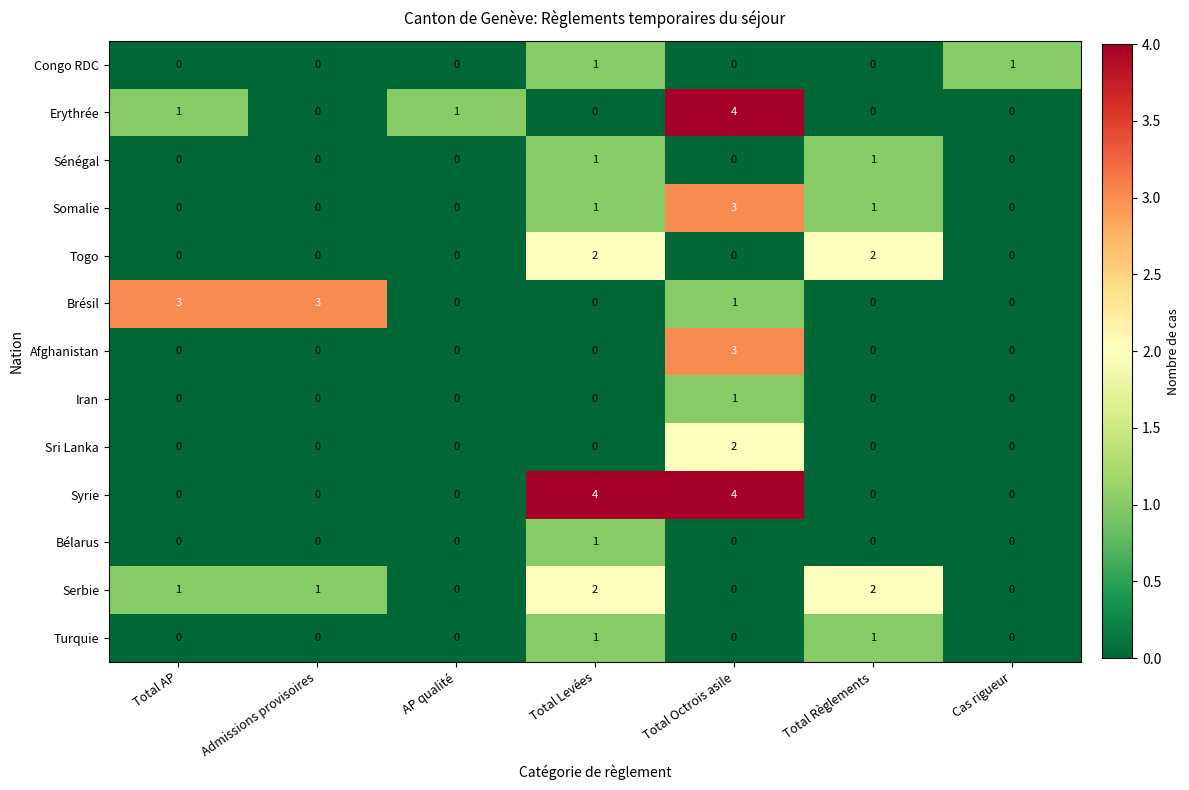

Which series has the largest total across all categories?

Syrie